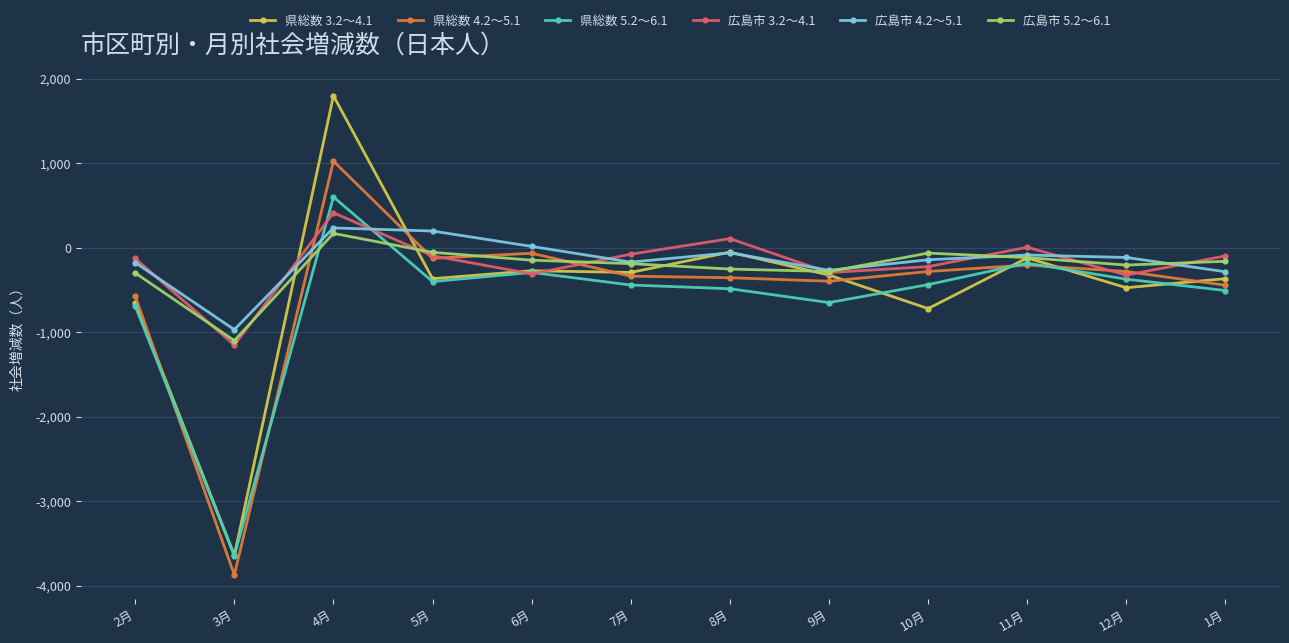

True or false: 広島市 5.2～6.1 and 県総数 5.2～6.1 cross at least once.

True